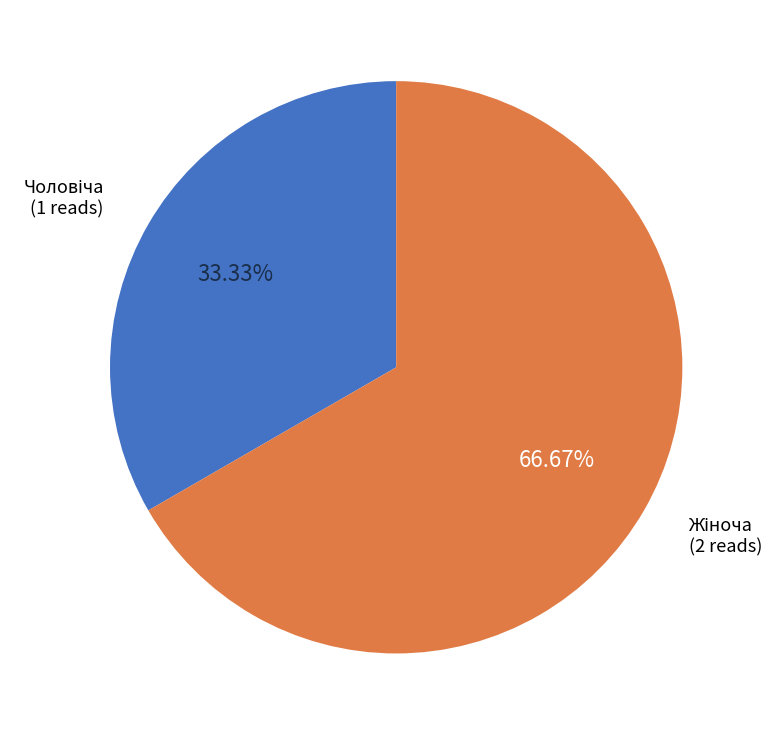

What is the change in value from Чоловіча to Жіноча?

+1